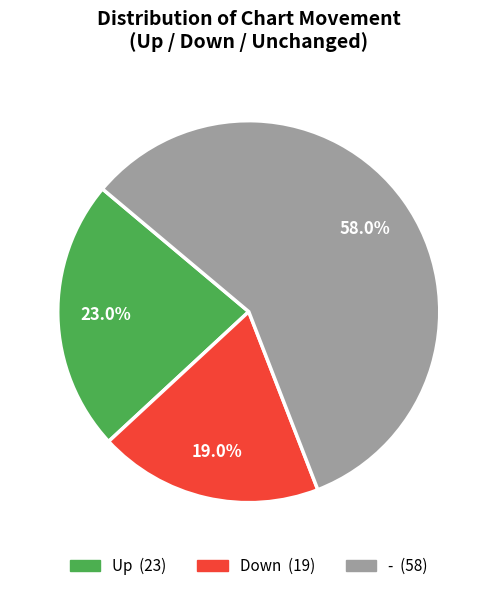

Is there a majority slice in this chart?

Yes